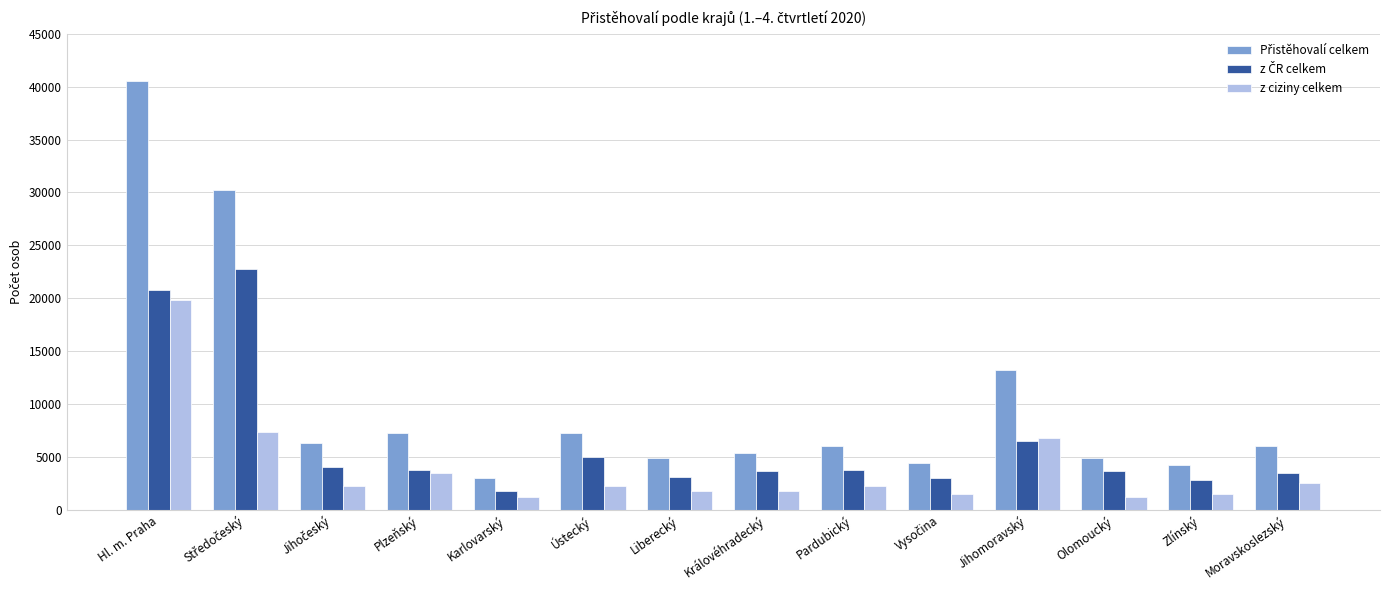

What is the sum of the z ciziny celkem values at Ústecký and Moravskoslezský?

4830